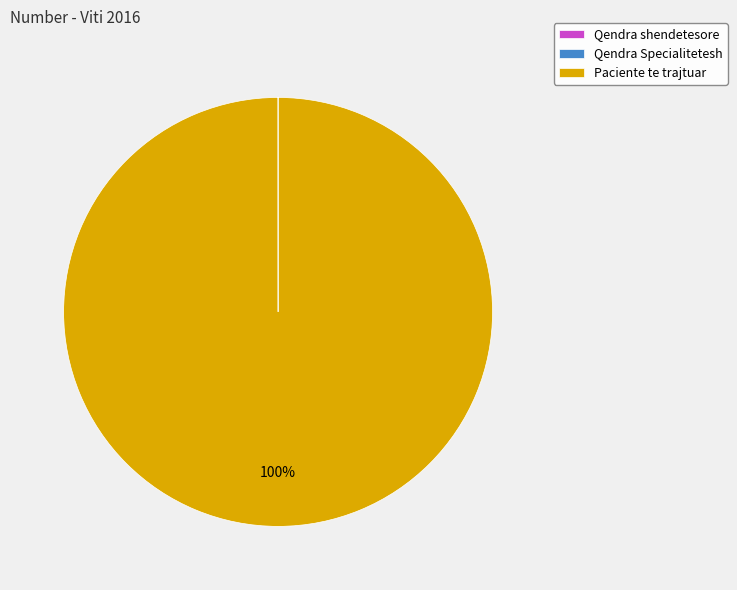

To the nearest percent, what is the difference between the largest and smallest slice percentages?

100%